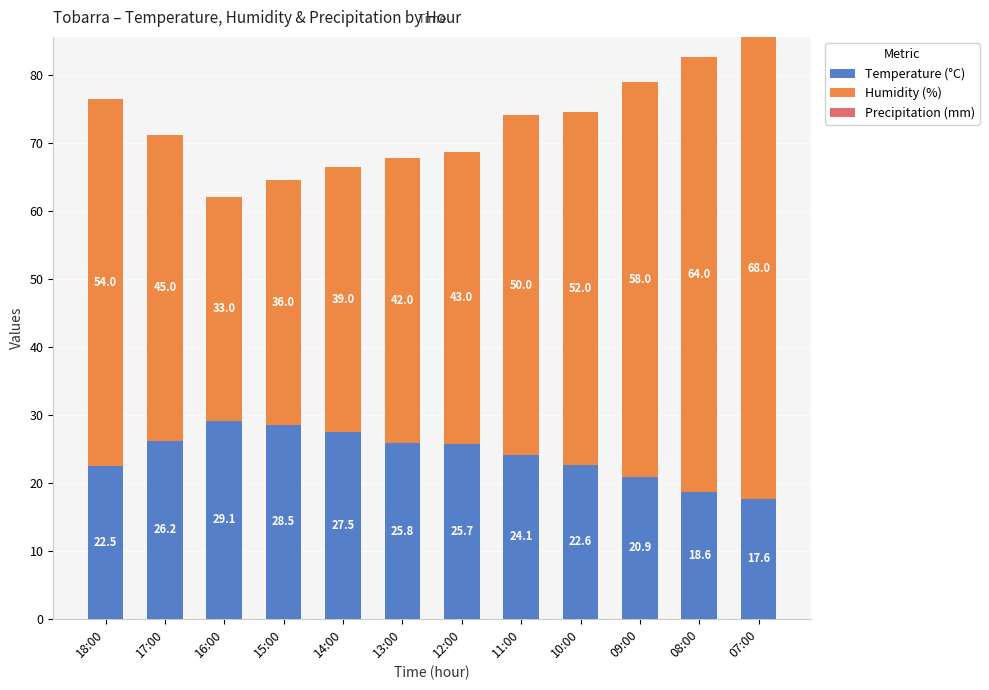

What is the approximate value of Temperature (°C) at 13:00?

25.8